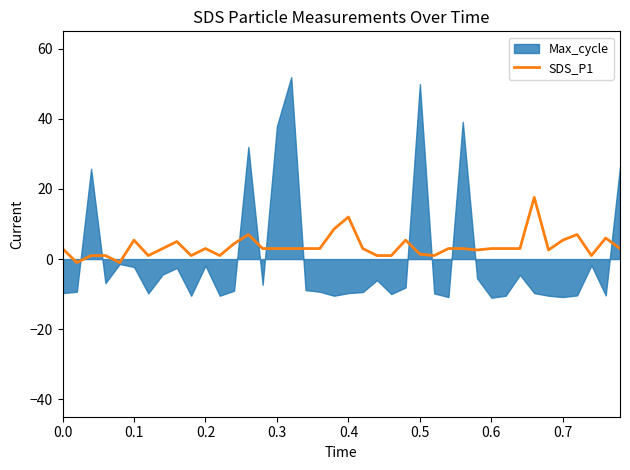

What is the difference between the maximum and minimum values?

18.6